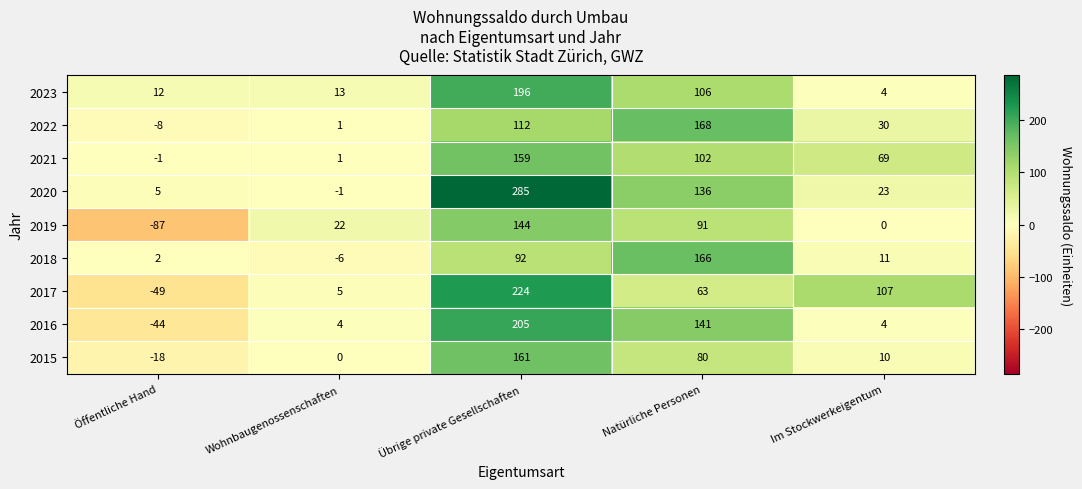

Which category has the highest value across all series?

Übrige private Gesellschaften